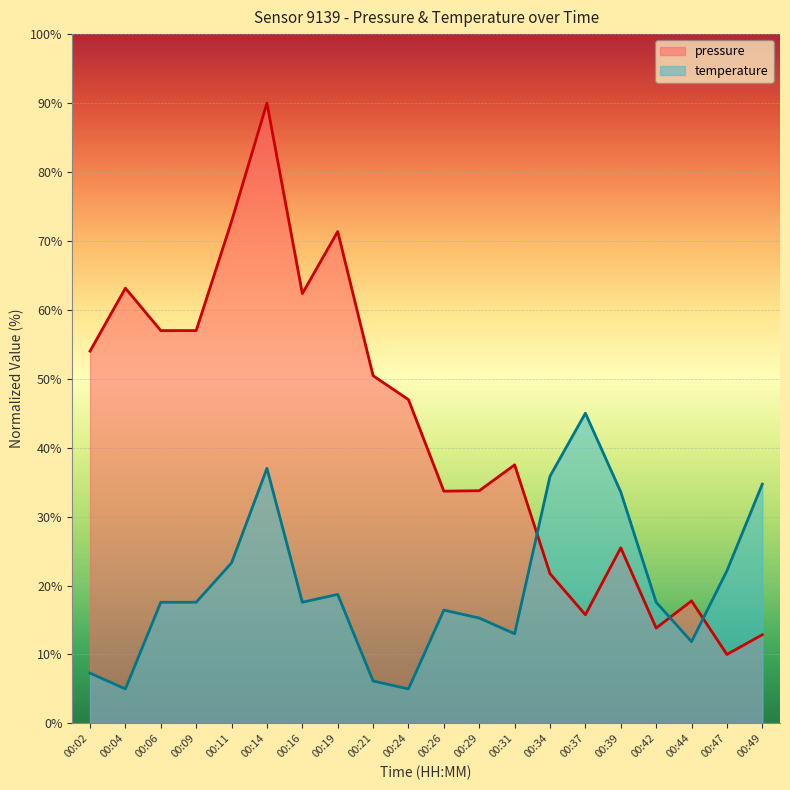

At how many categories does at least one series exceed 13?

20